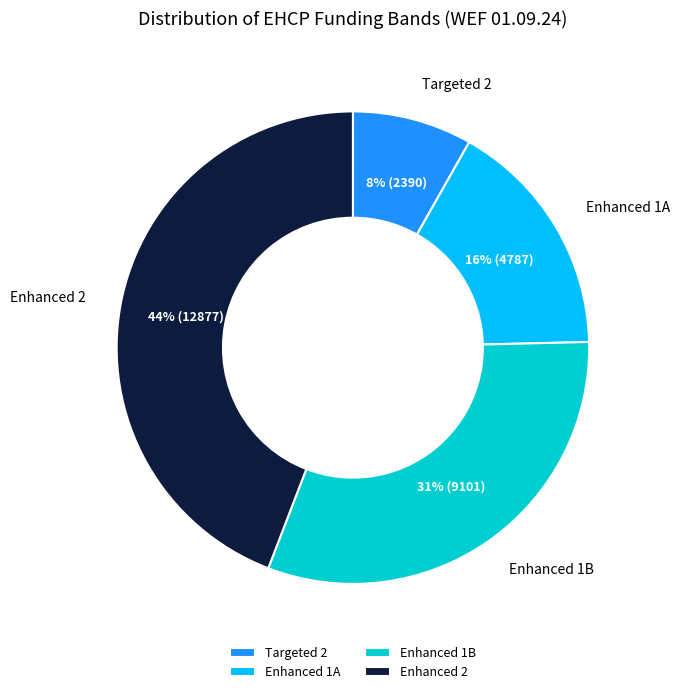

What percentage is the Enhanced 1A slice, to the nearest percent?

16%